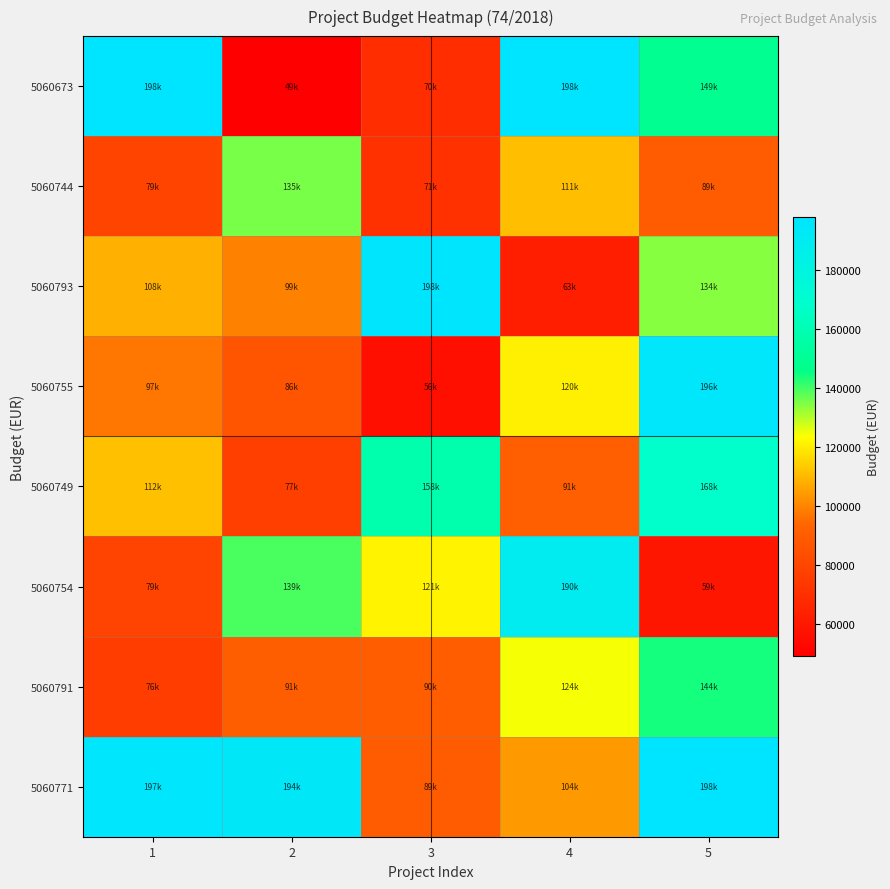

Between 2 and 4, which series saw the biggest shift?

5060673